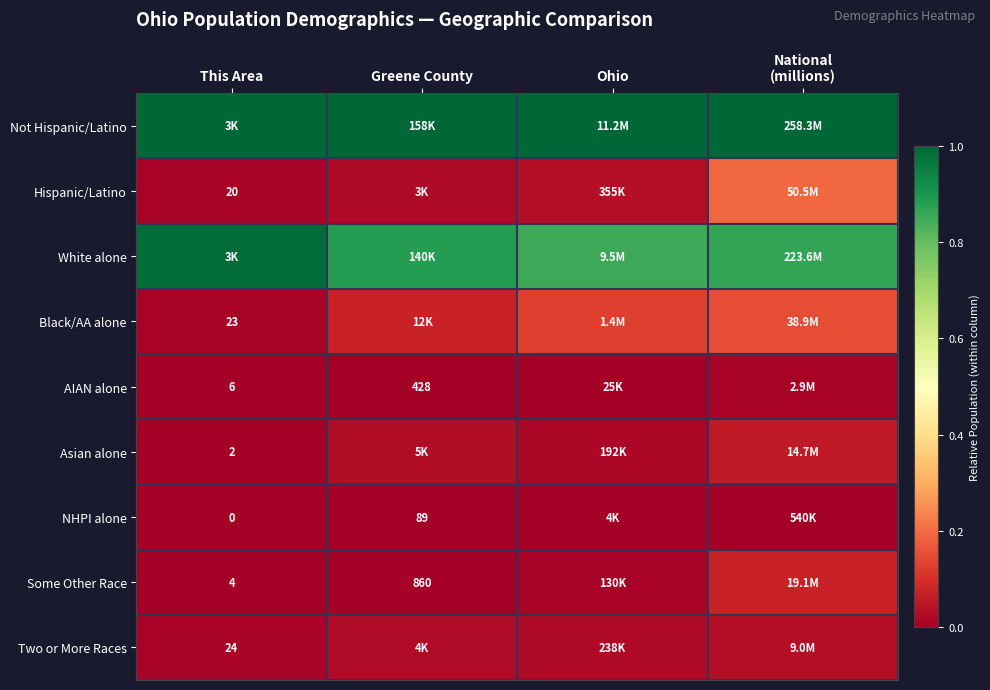

Is the value of NHPI alone at Greene County greater than the value of Two or More Races at This Area?

Yes